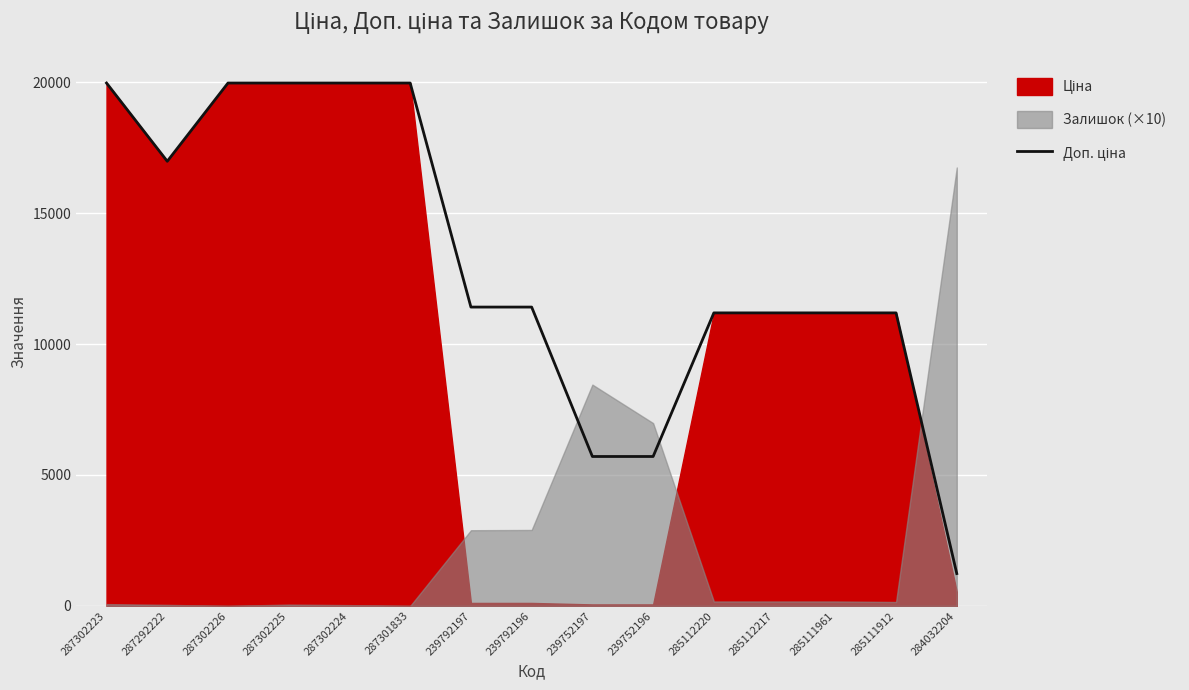

True or false: the data has more than 1 interior local peaks.

False